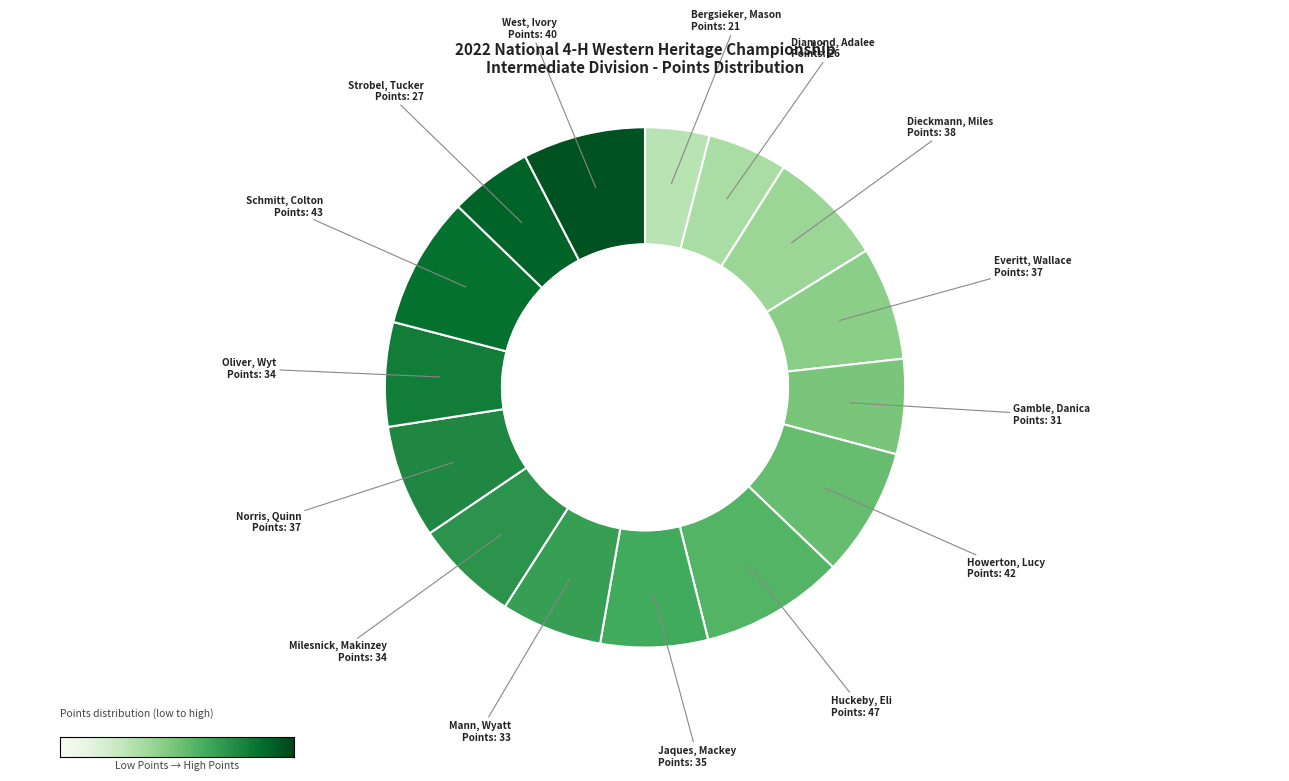

Which slice is the largest?

Huckeby, Eli